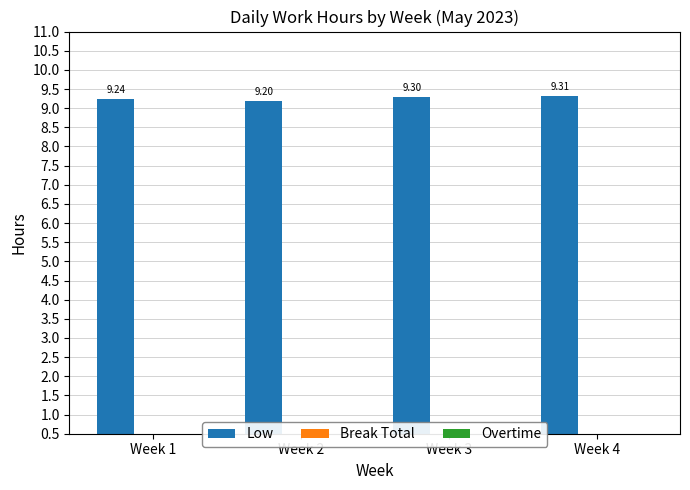

Approximately how many times larger is the value at Week 4 compared to Week 2?

1.0